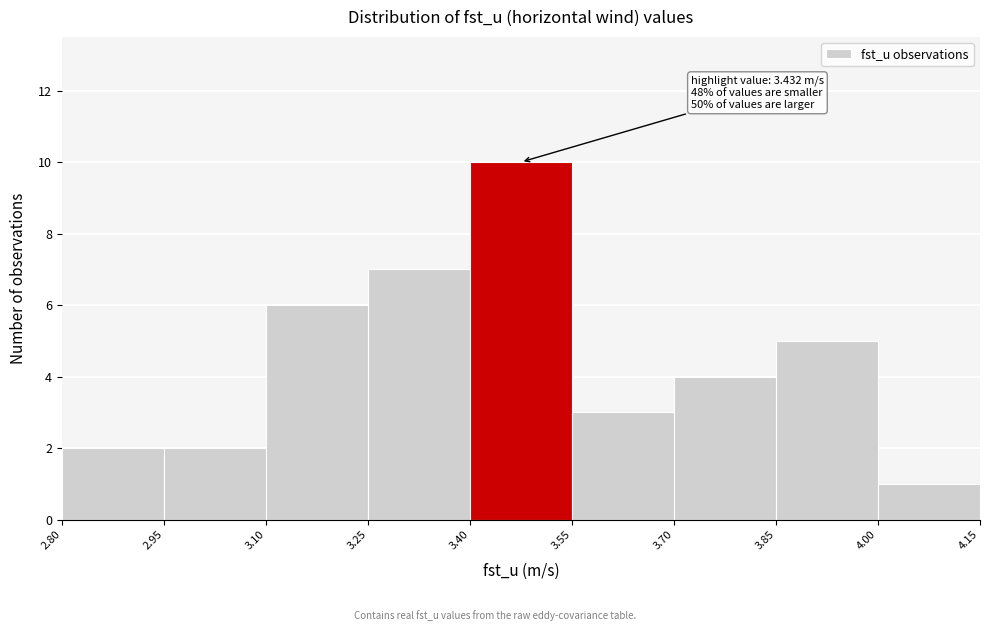

Over which range of the x-axis is the bar tallest?

3.40 to 3.55